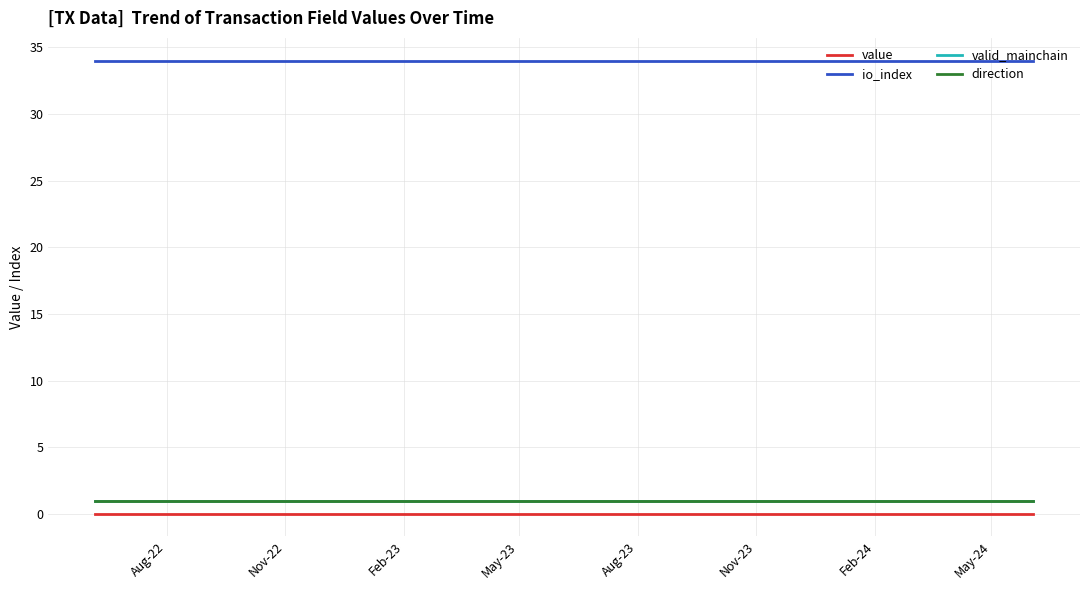

Is this an area chart (filled region under the line)?

No